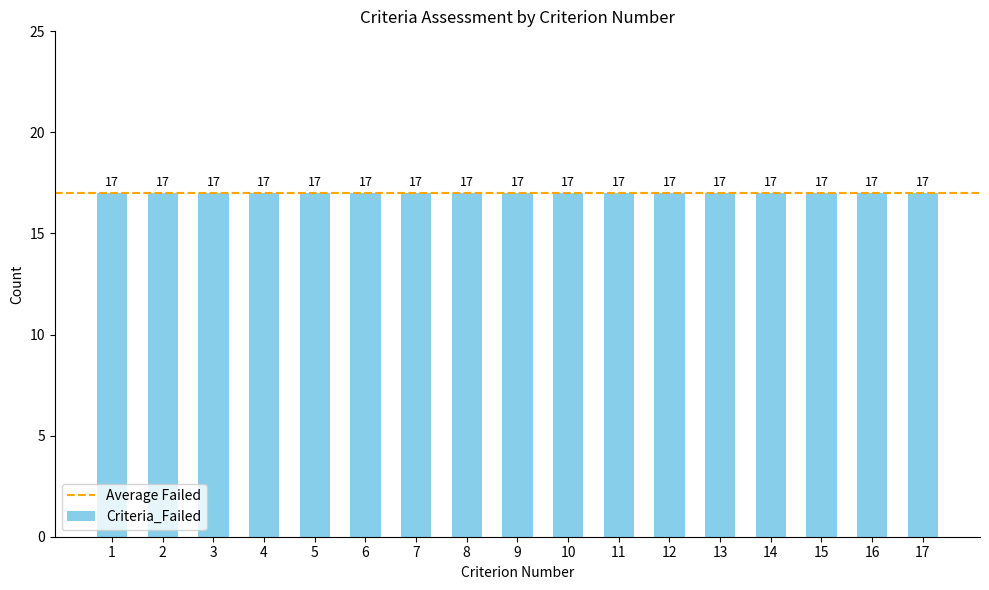

The value of Criteria_Passed at 17 is 0. True or false?

True